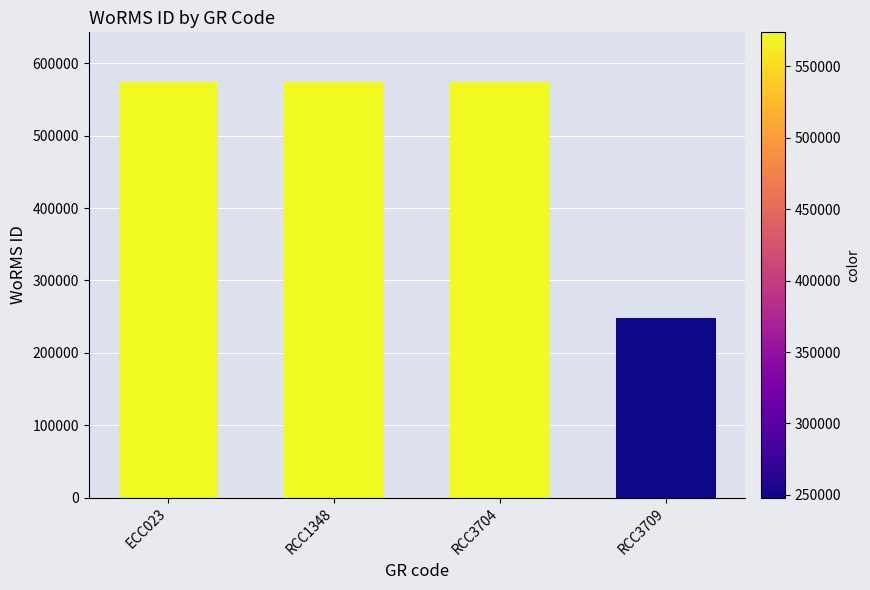

Reading right to left, list all the values displayed in this chart.

RCC3709=248124	RCC3704=573884	RCC1348=573884	ECC023=573884